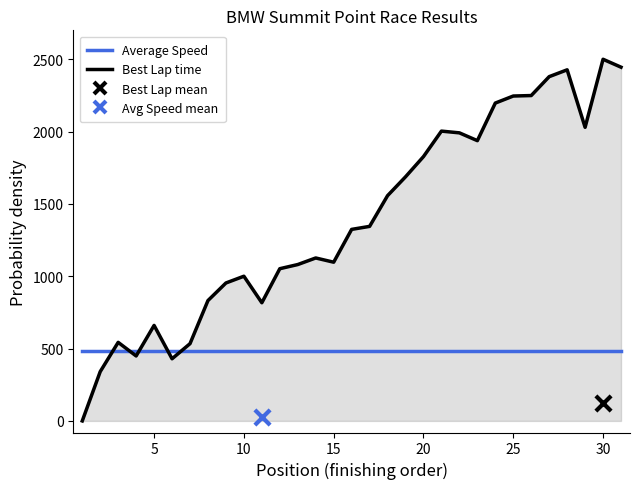

Which series has the largest total across all categories?

Best Lap time